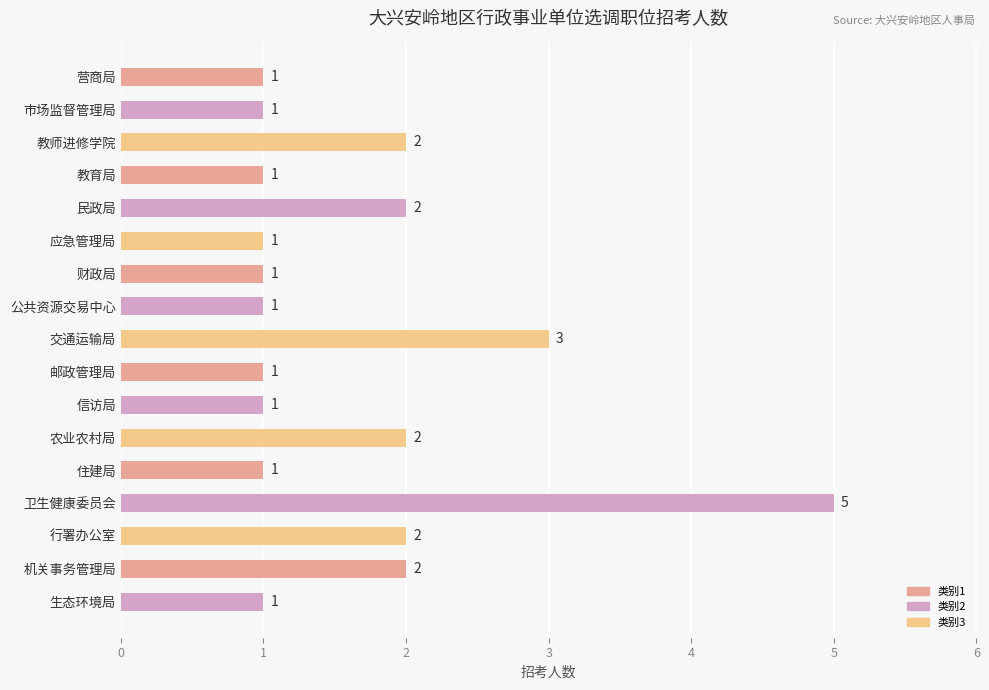

What is the average value?

2